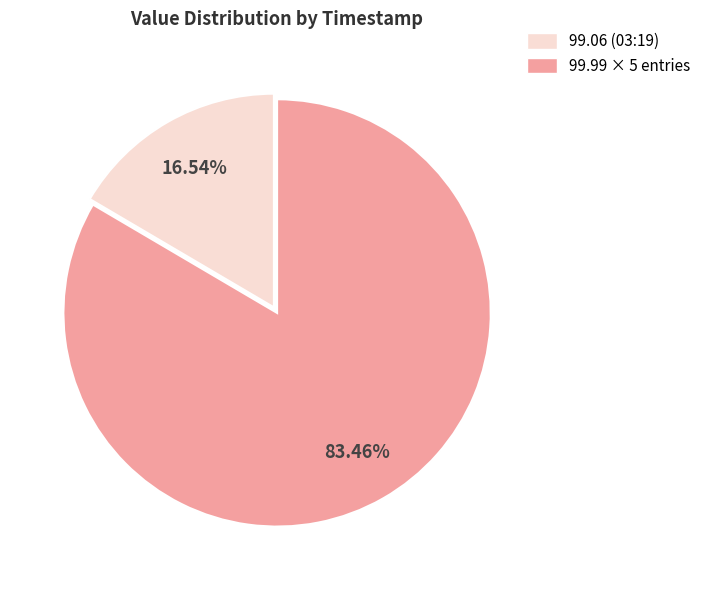

Is there any slice that represents more than half of the pie?

Yes